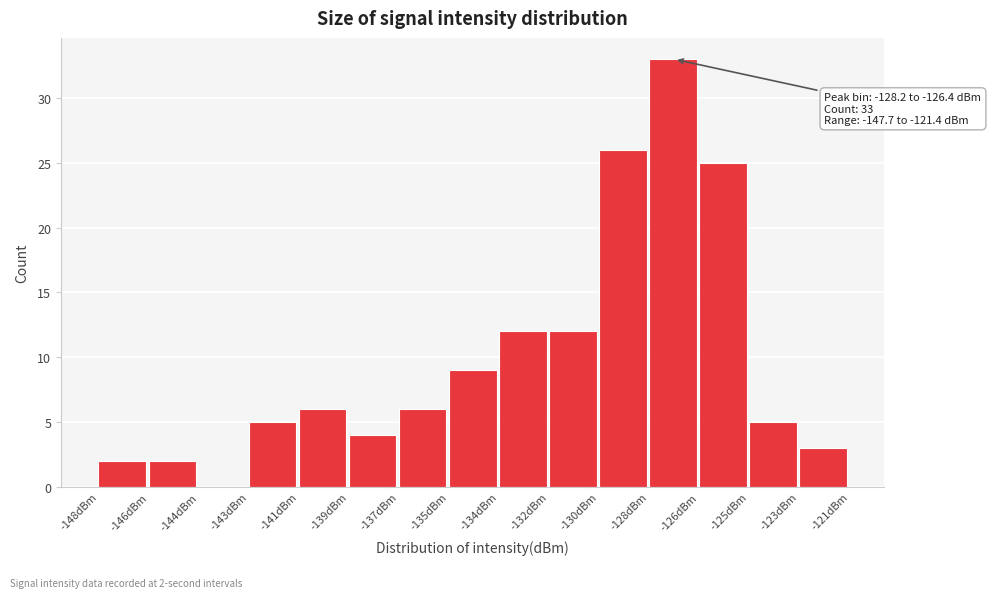

Reading right to left, what are all the values shown in this chart?

-123dBm=3	-125dBm=5	-126dBm=25	-128dBm=33	-130dBm=26	-132dBm=12	-134dBm=12	-135dBm=9	-137dBm=6	-139dBm=4	-141dBm=6	-143dBm=5	-144dBm=0	-146dBm=2	-148dBm=2